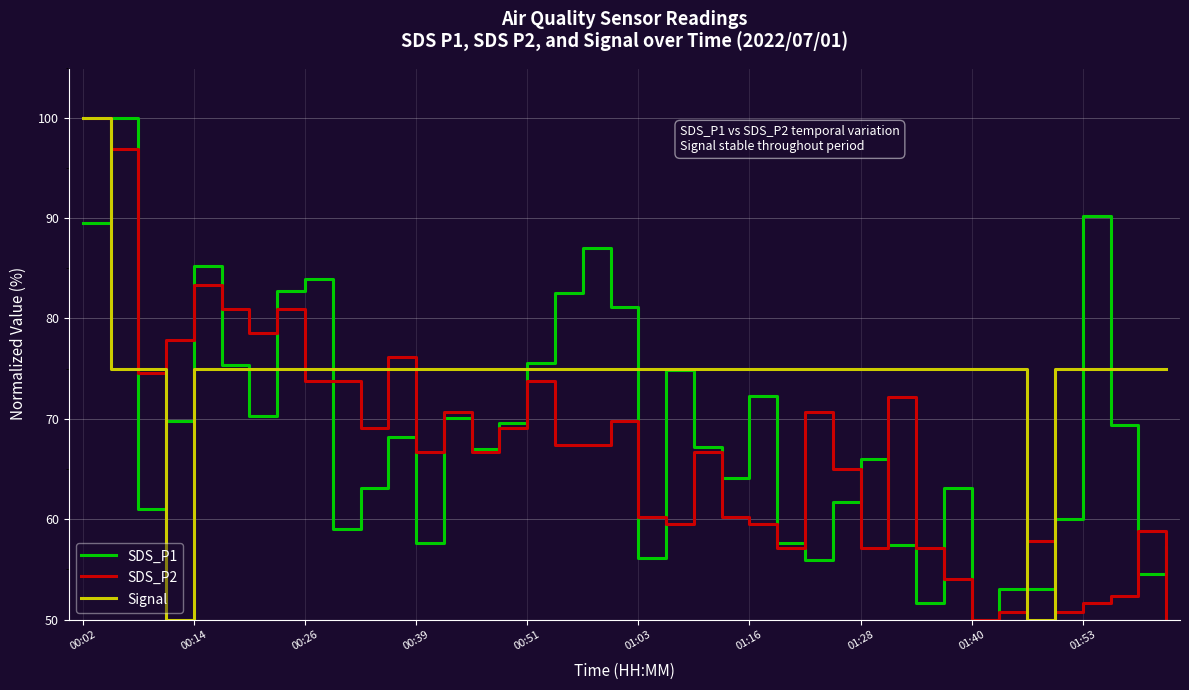

What is the greatest value displayed?

100.0